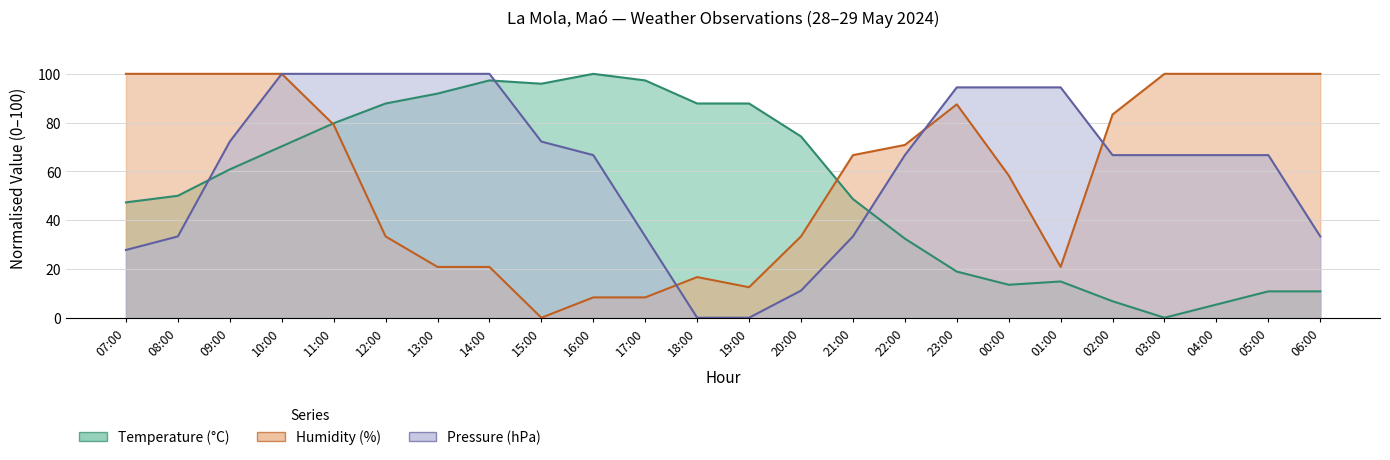

What is the difference between the maximum and minimum values in the Temperature (°C) series?

100.0